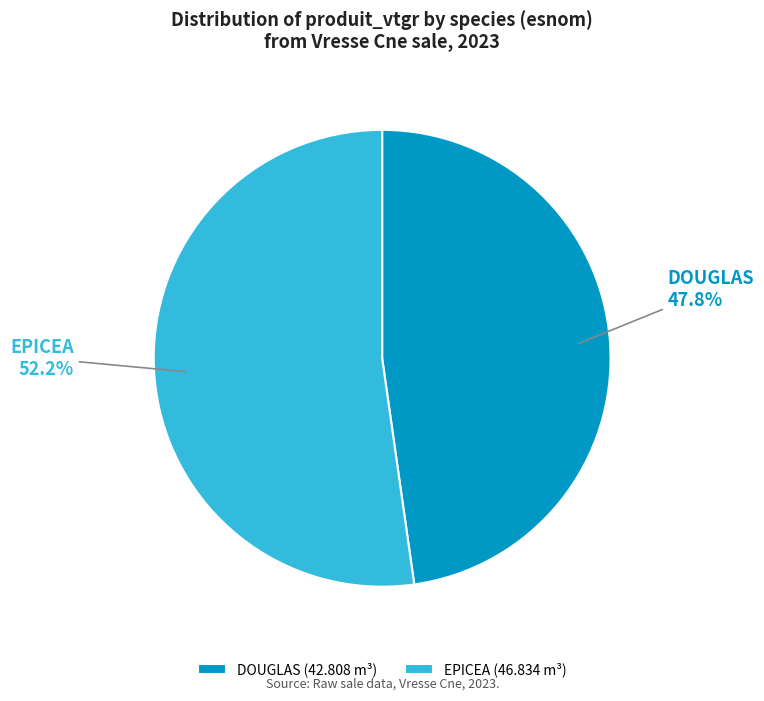

How many segments does this pie chart have?

2